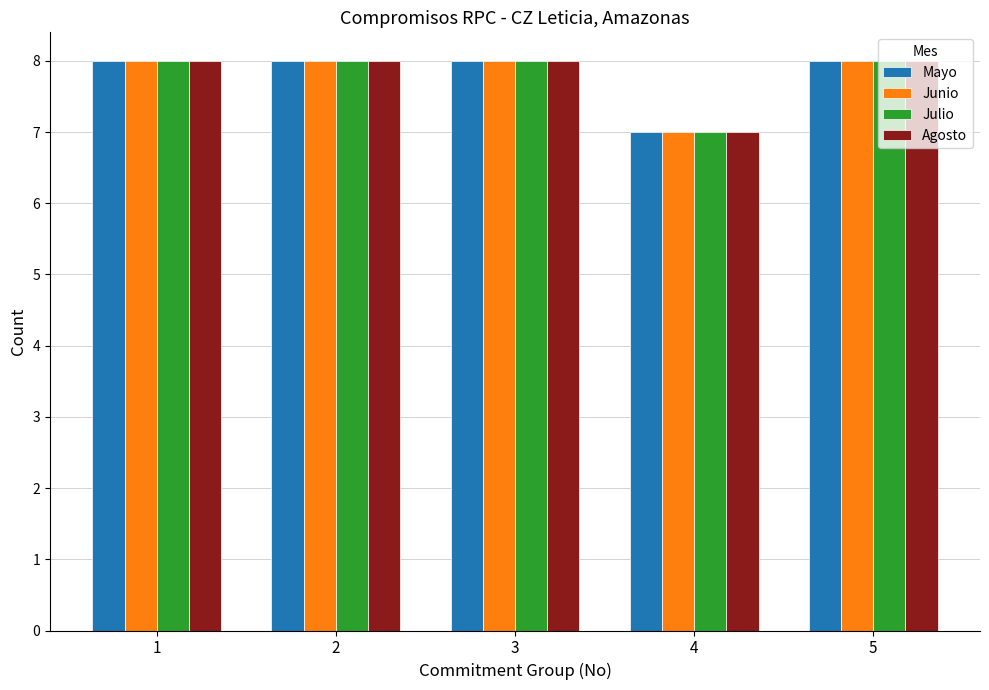

How many Agosto values are between 8 and 9?

4